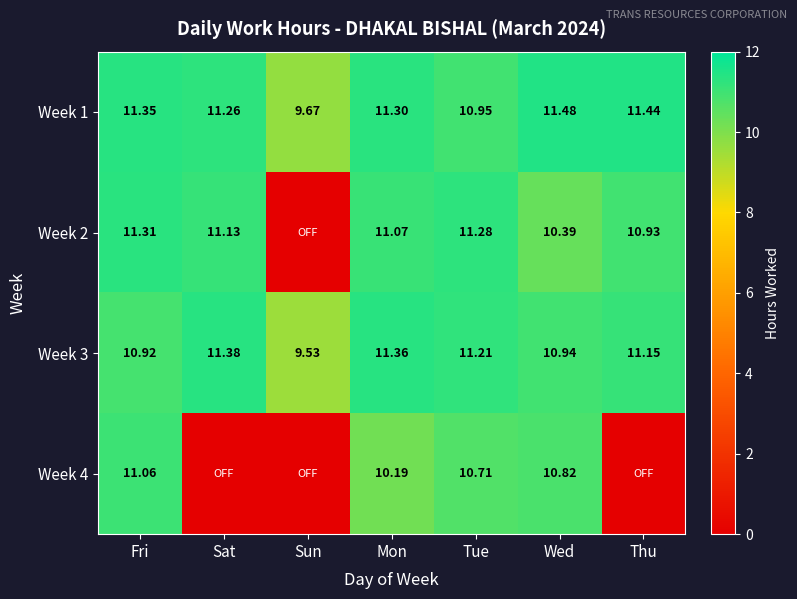

Which has a higher value, Fri or Thu?

Thu